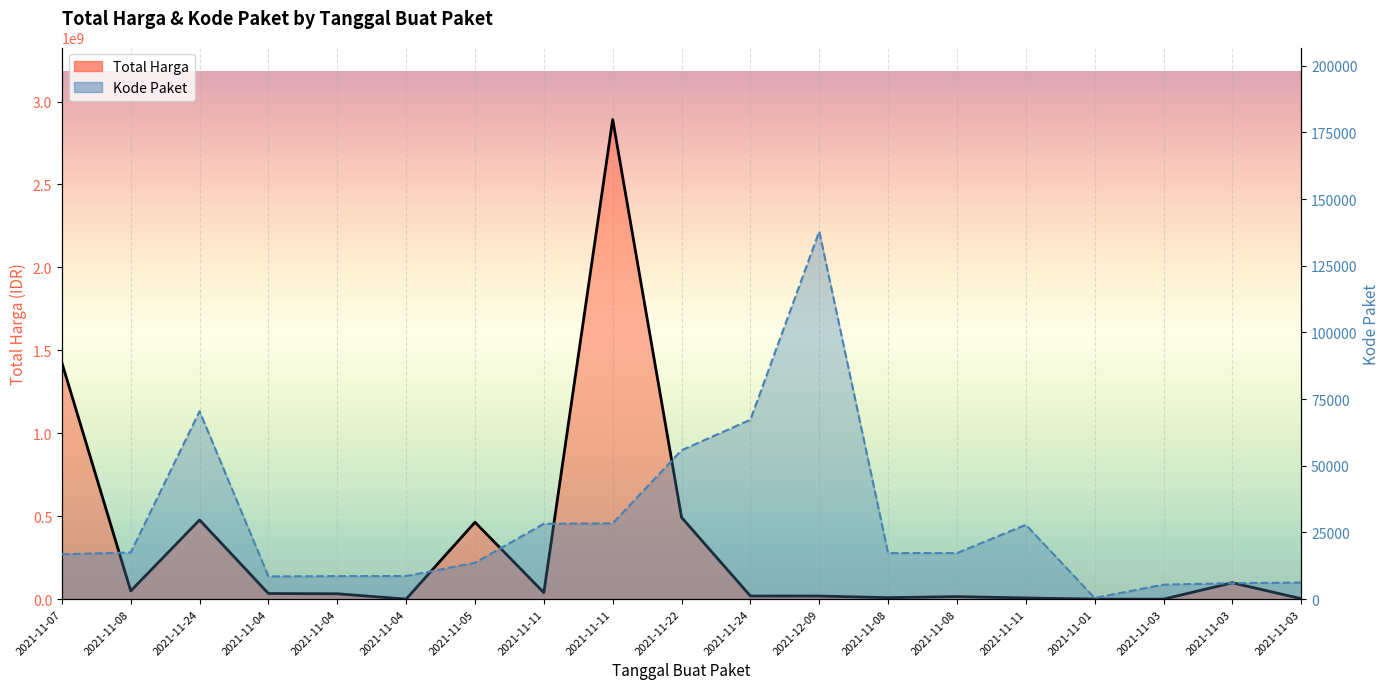

Reading left to right, what are all the values shown in this chart?

Total Harga: 1425867900	49730040	477600000	34000000	32441200	577875	464002100	39440000	2892122000	493000000	19175000	18900000	9180000	15513960	7401240	333600	78000	98772570	2772000
Kode Paket: 16823	17509	70453	8530	8646	8668	13652	28271	28425	55826	67279	137876	17272	17283	27891	464	5449	5997	6214